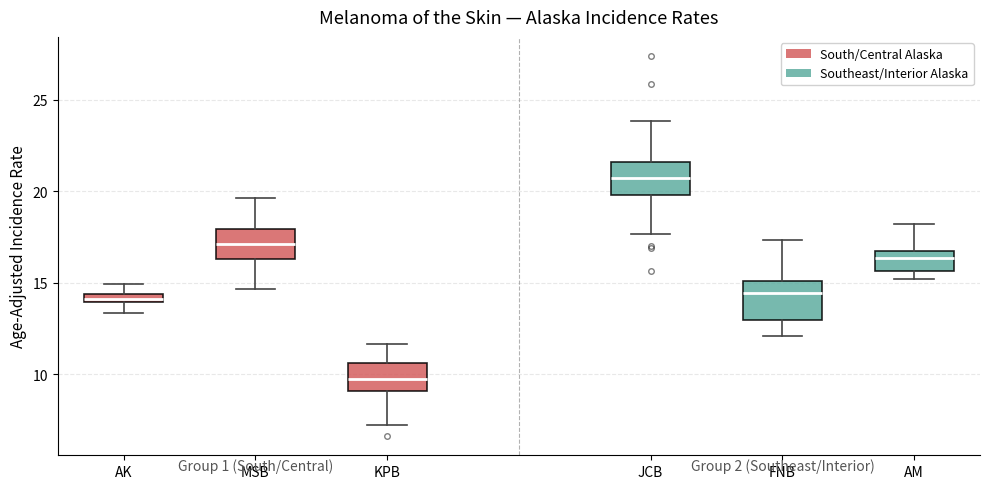

Which box's median line is the lowest?

KPB